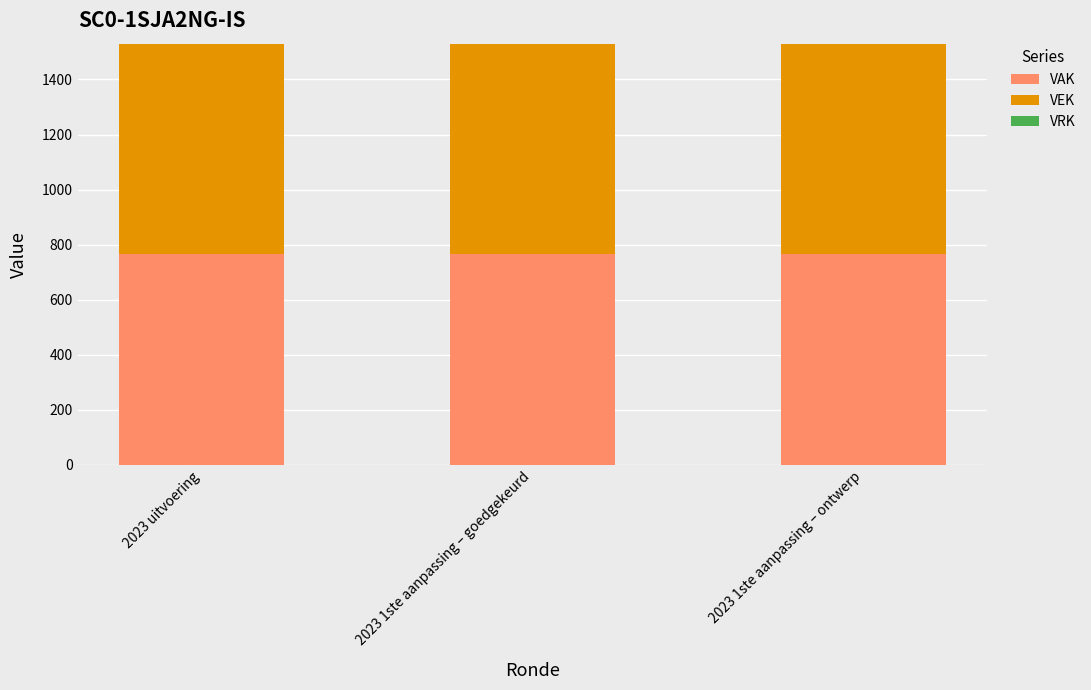

Is the value of VAK at 2023 1ste aanpassing – goedgekeurd greater than the value of VRK at 2023 1ste aanpassing – goedgekeurd?

Yes